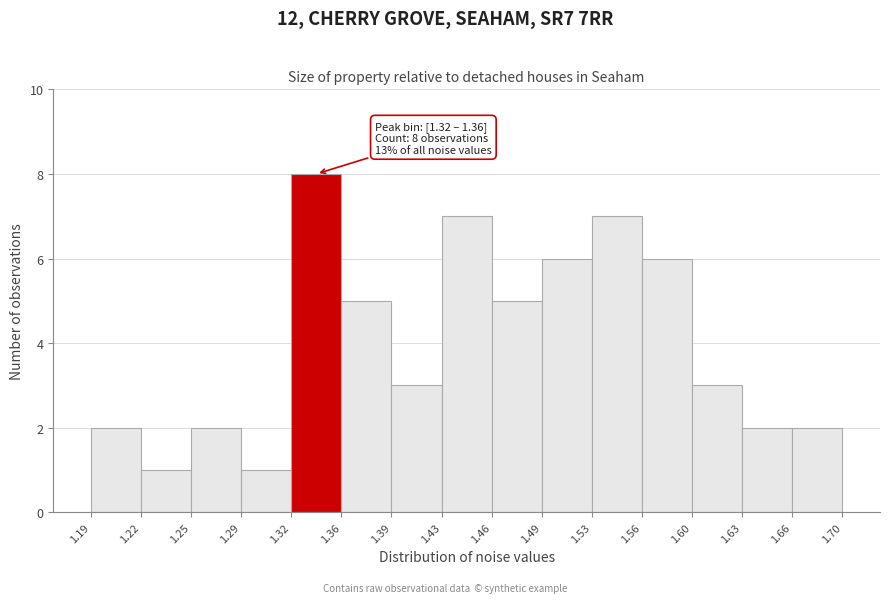

Over which range of the x-axis is the bar tallest?

1.32 to 1.36